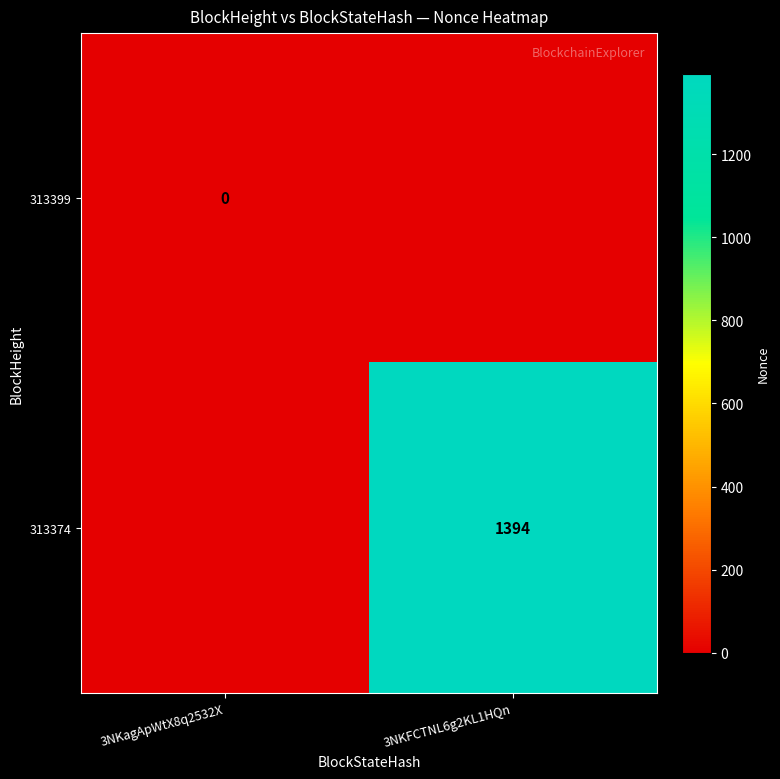

The 313374 series shows 2058 at 3NKFCTNL6g2KL1HQn. True or false?

False